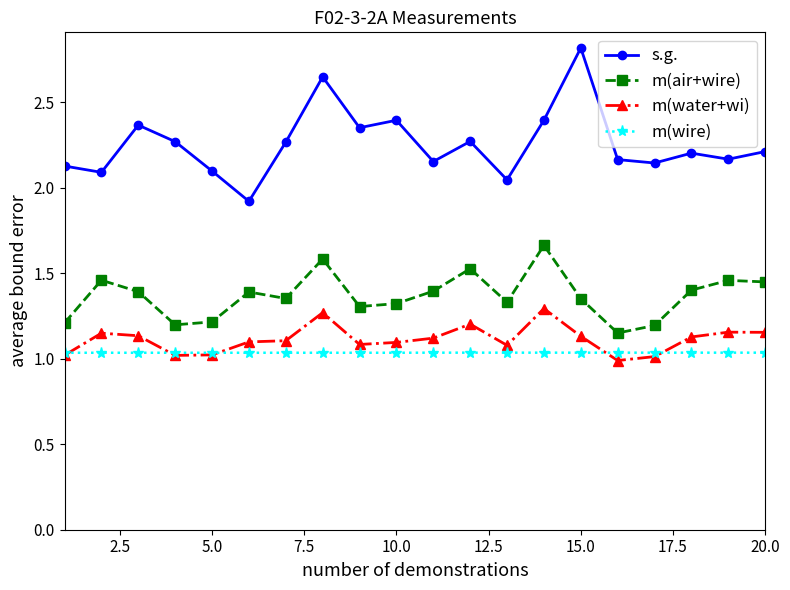

True or false: m(air+wire) and s.g. intersect in this chart.

False